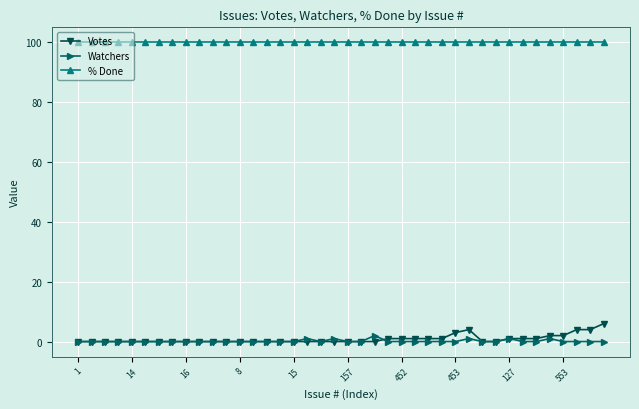

Is this an area chart (filled region under the line)?

No